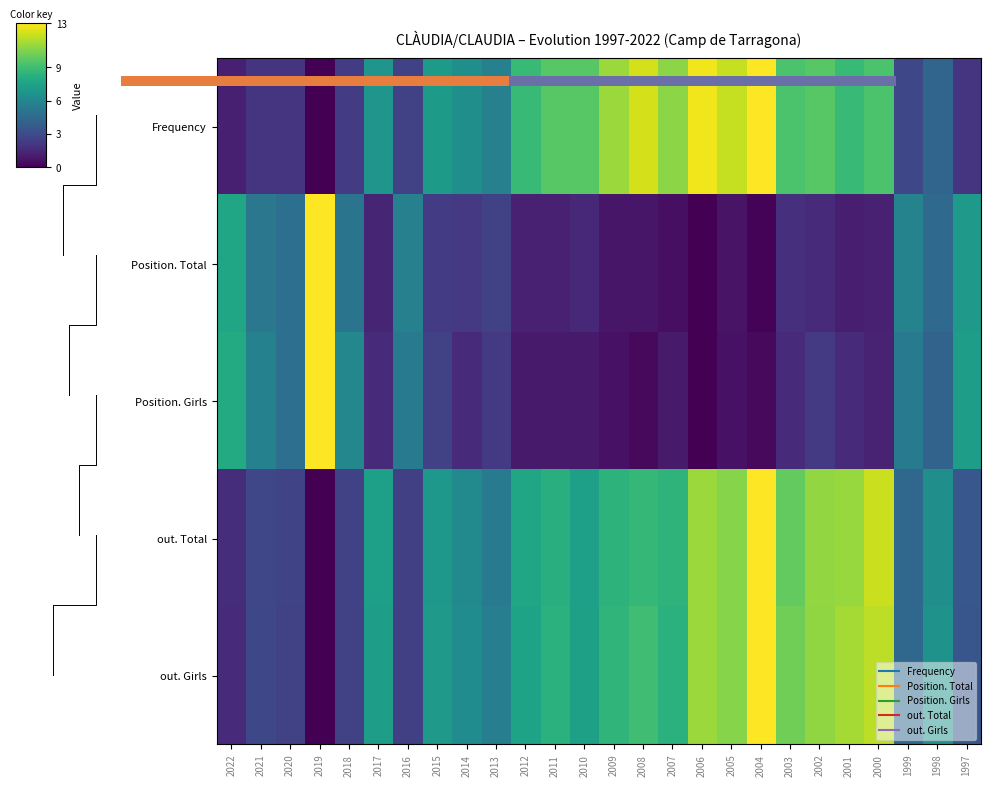

Which series changed the most between 2005 and 2001?

Frequency